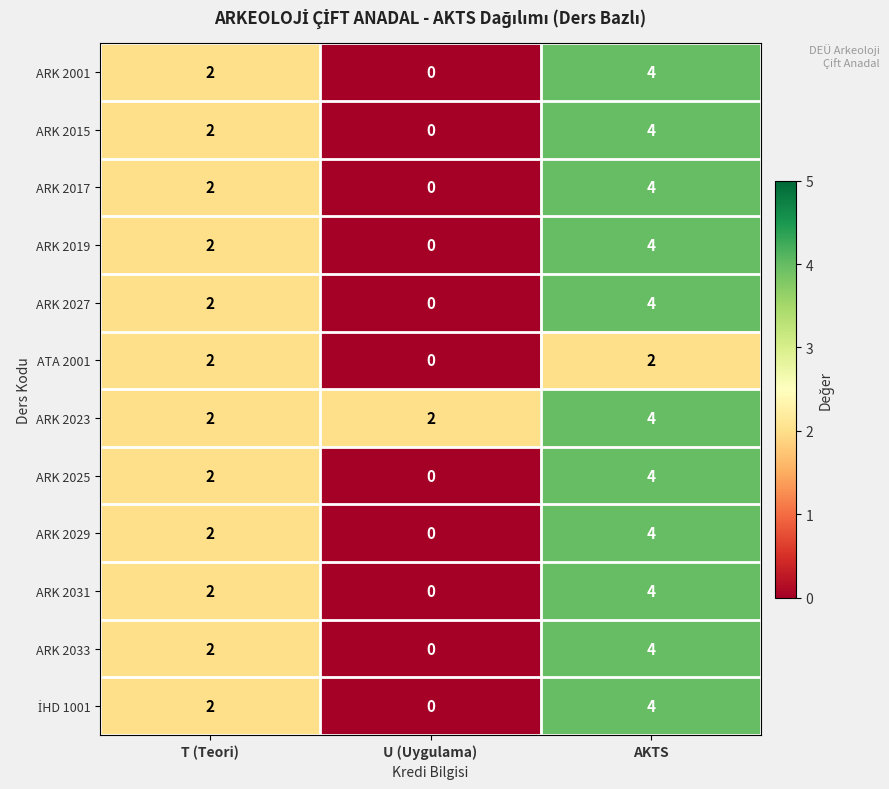

What is the difference between the highest and lowest values at AKTS?

2